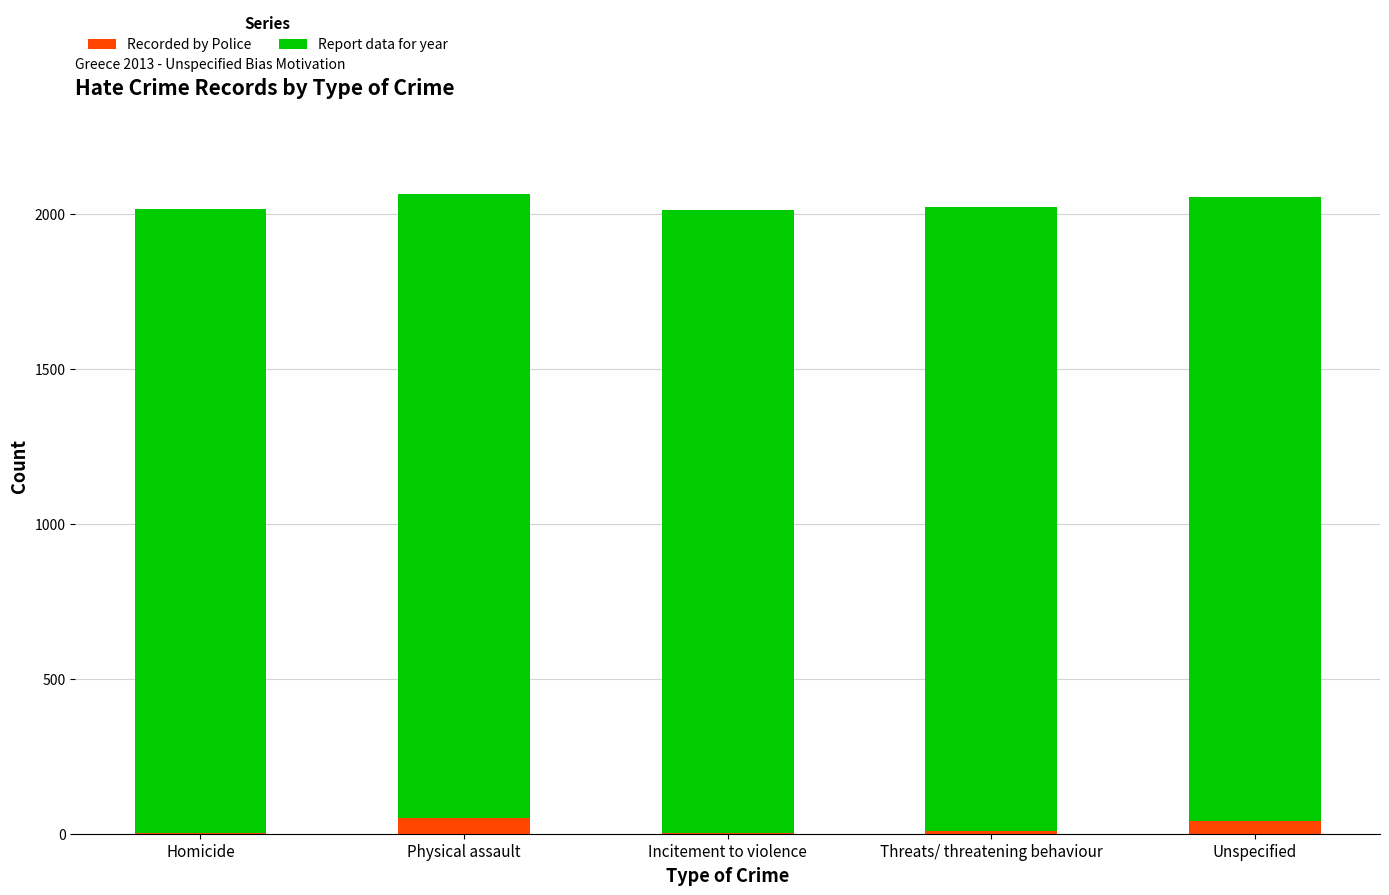

What value does the Recorded by Police series have at Homicide?

2